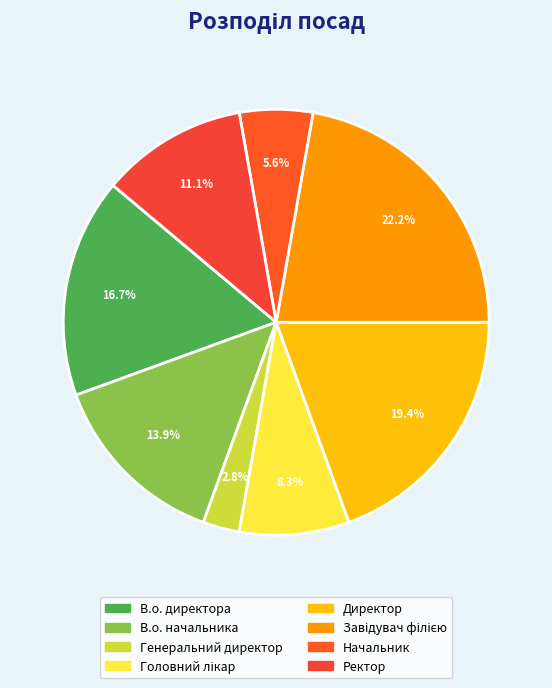

To the nearest percent, what portion does Ректор represent?

11%